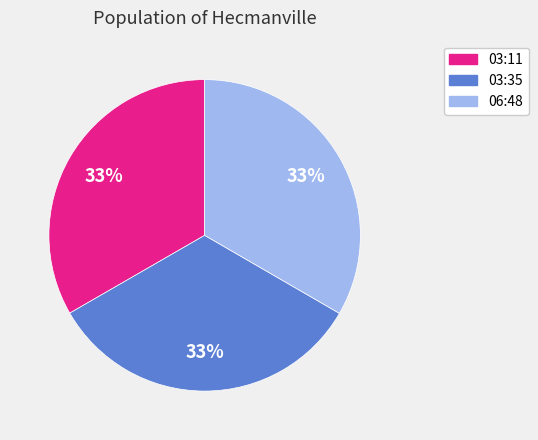

Count the number of slices in the pie.

3